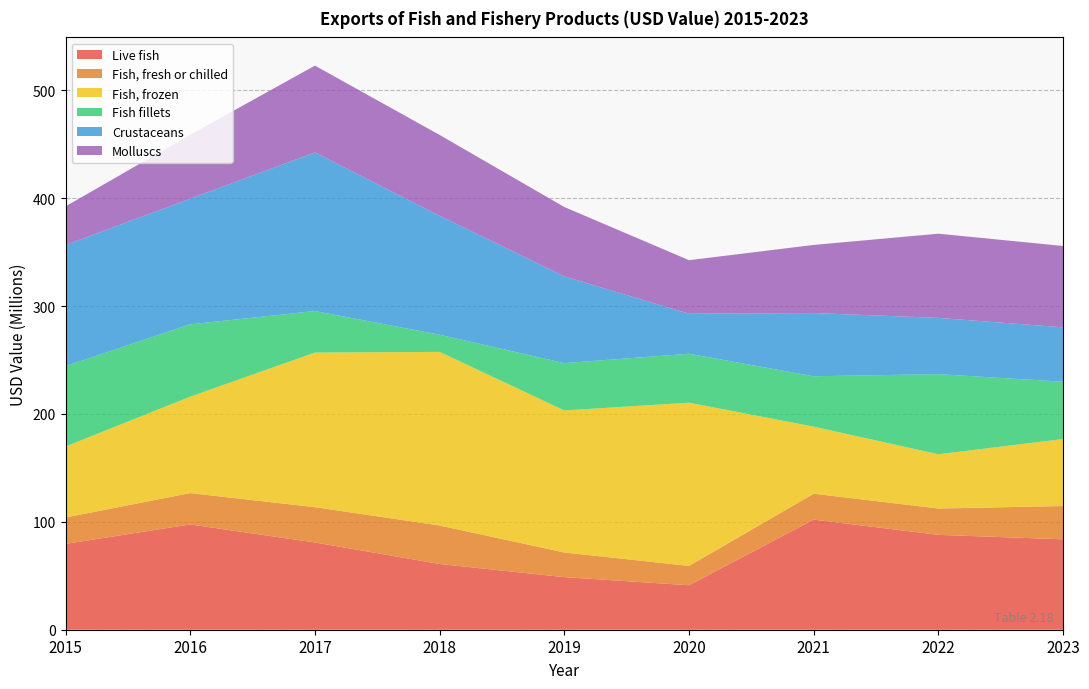

Reading left to right, transcribe all the data shown in this chart.

Live fish: 79589969	97611057	80888360	60954361	48737100	41241681	102072912	87928542	83819430
Fish, fresh or chilled: 24452396	29060699	32733128	35664049	22889467	17902204	24045604	24440403	30867346
Fish, frozen: 65802425	89372290	143344700	160949415	131647325	151354506	62141448	50295440	62093738
Fish fillets: 74585579	67062516	38485645	15926084	43902210	45367809	46702575	74293678	53141096
Crustaceans: 112227100	116469990	146997254	110238741	80401821	37073882	58631472	52129202	50422879
Molluscs: 35779958	59309677	80518293	74949097	64295142	49650670	63138193	78063502	75395401